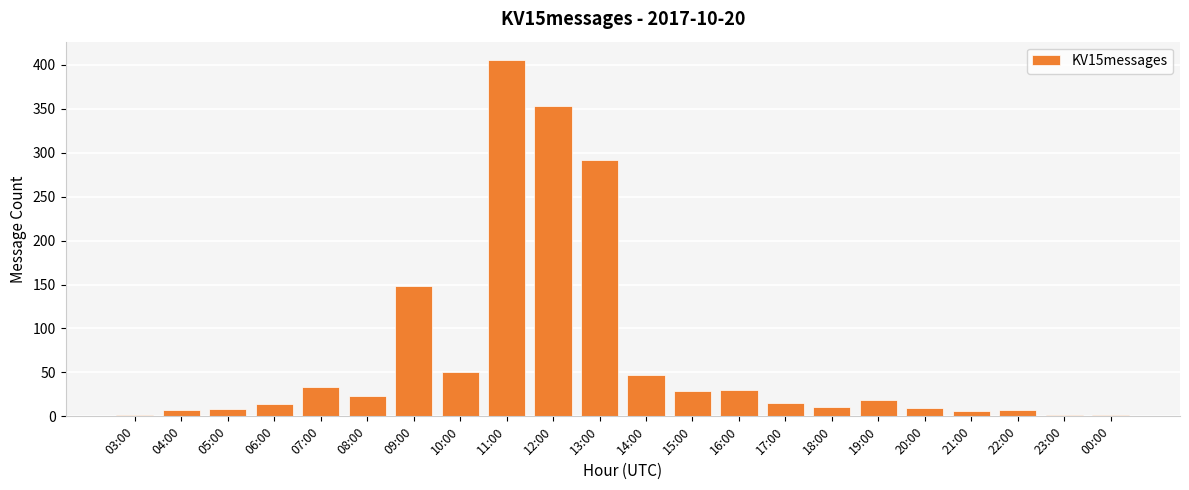

What is the ratio of the value at 13:00 to the value at 11:00?

0.7